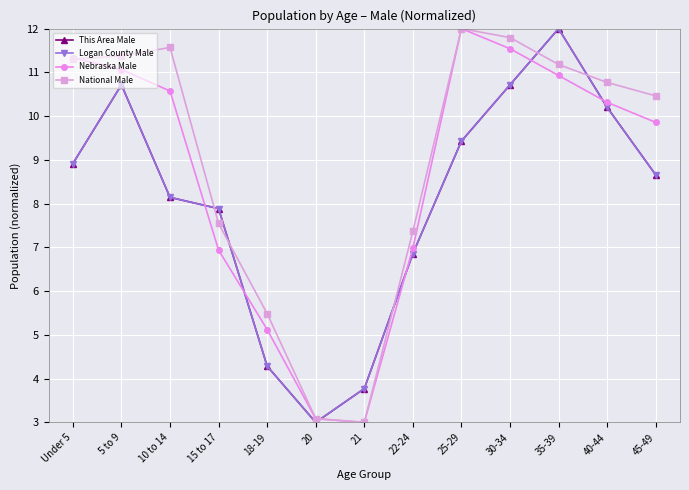

What is the minimum value for Nebraska Male?

3.0